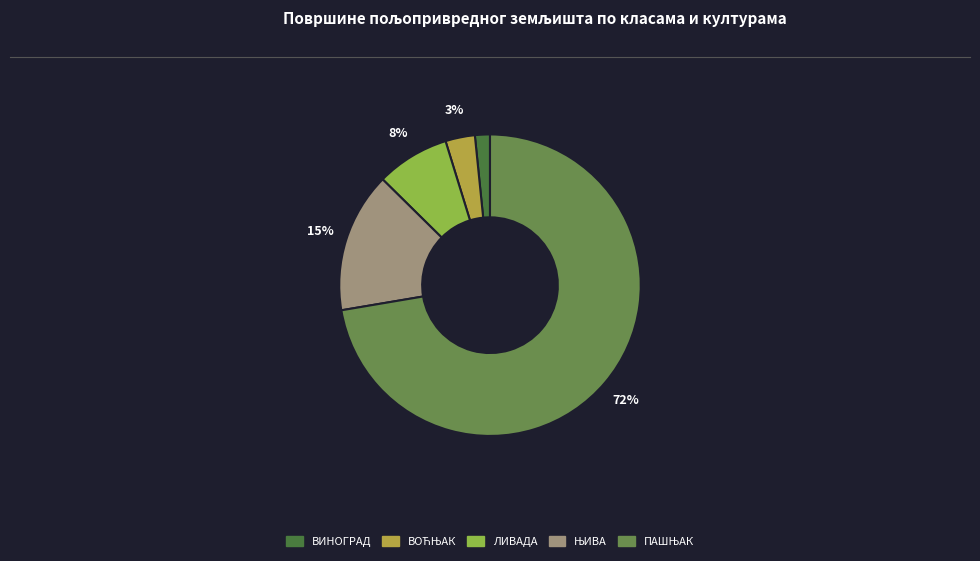

Combined, do ЛИВАДА and ВИНОГРАД account for over 50%?

No